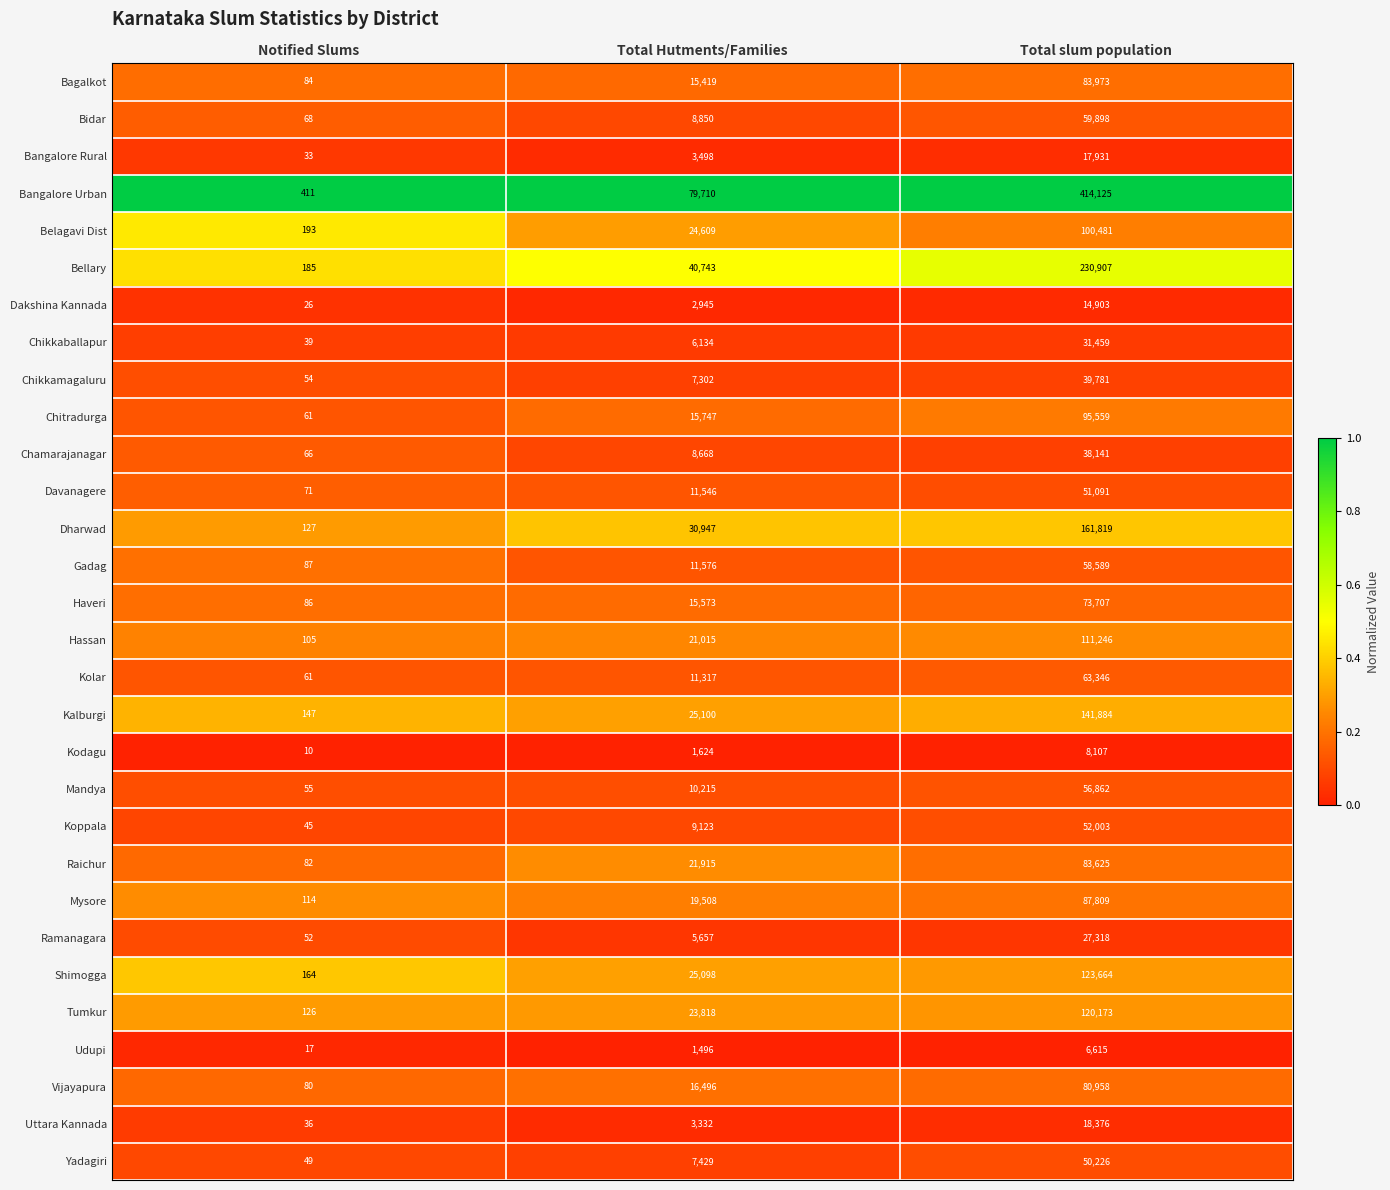

Which series has the largest range (max minus min)?

Bangalore Urban